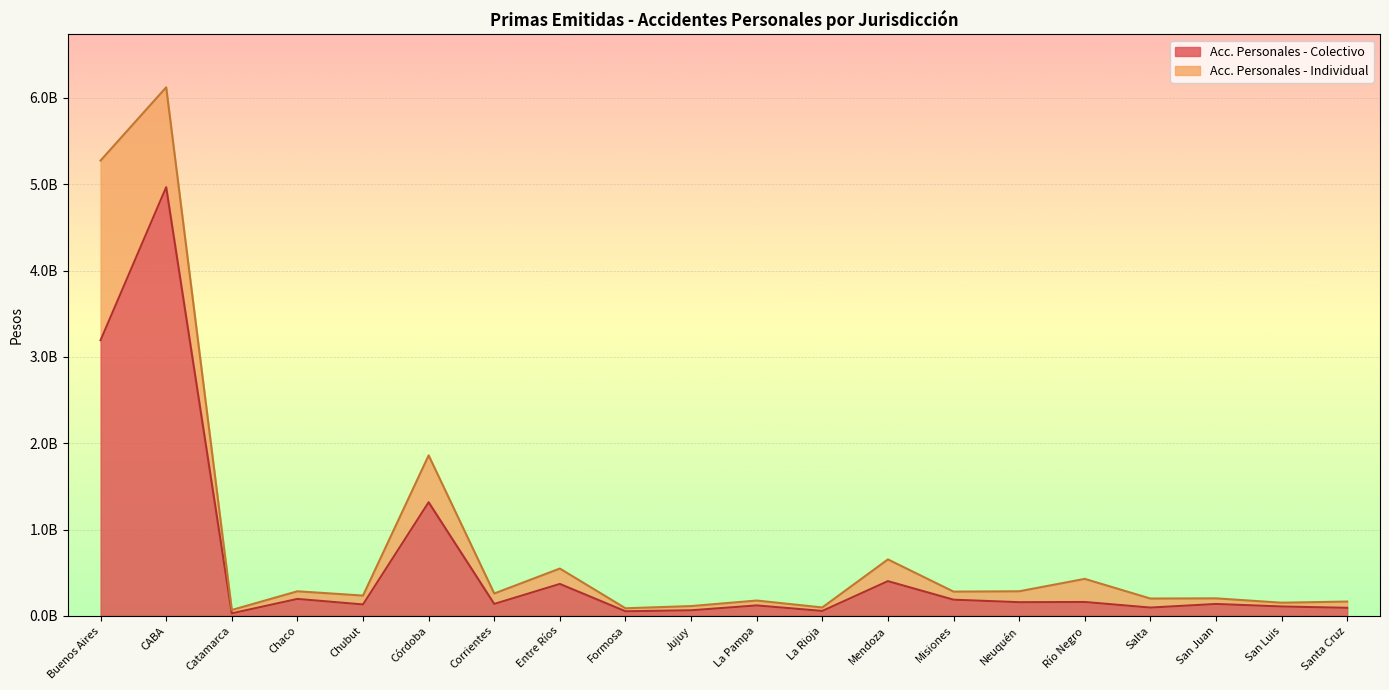

At which category does the chart reach its minimum across all series?

Catamarca